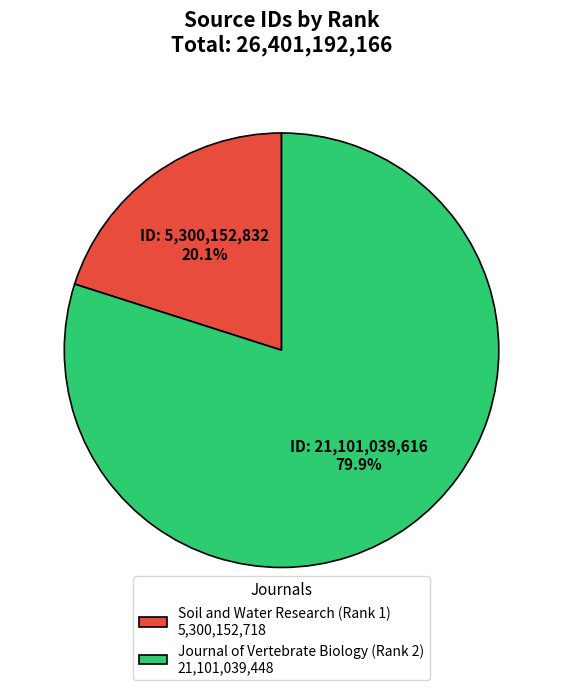

Is it true that Soil and Water Research (Rank 1) is 20% of the pie?

True